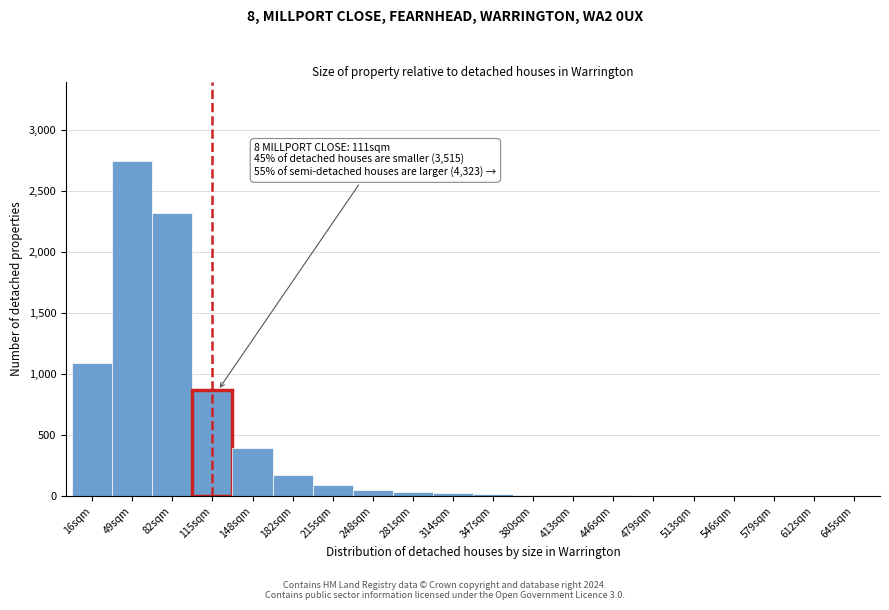

Where is the data nearest to the value 1376?

16sqm